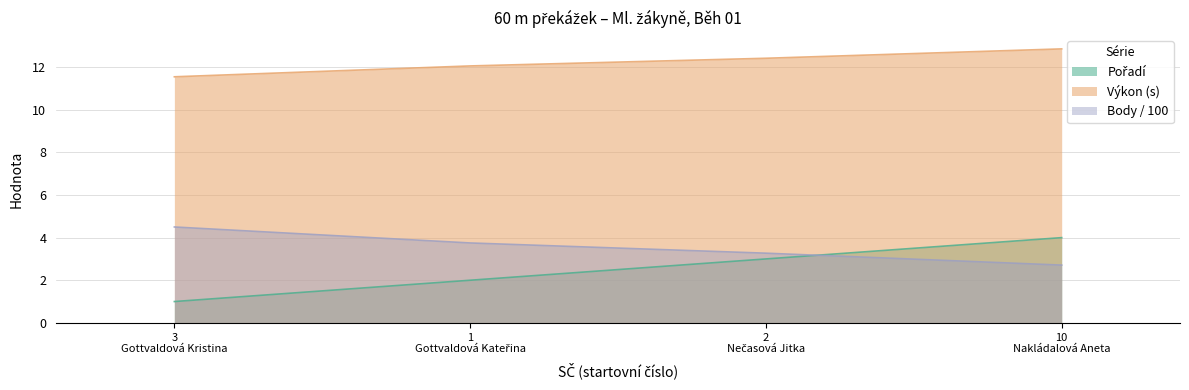

Which series has the largest total across all categories?

Výkon (s)